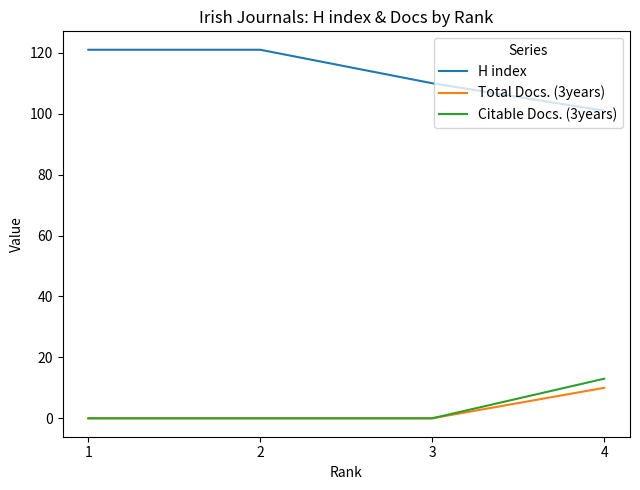

What is the difference between the Citable Docs. (3years) values at 4 and 3?

13